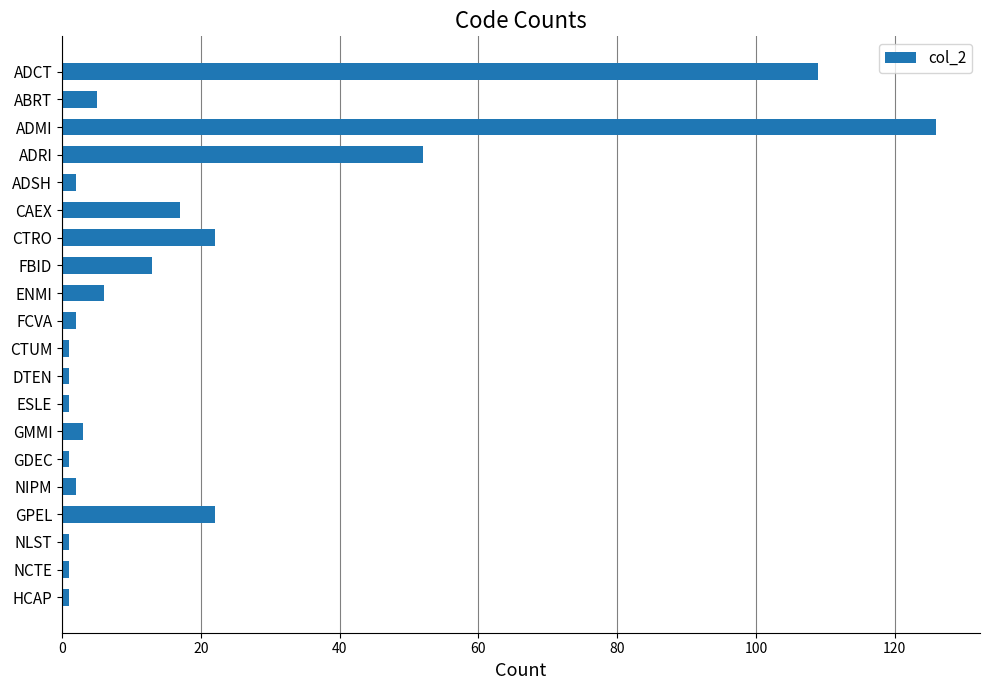

Is it true that the value at ADMI is 126?

True